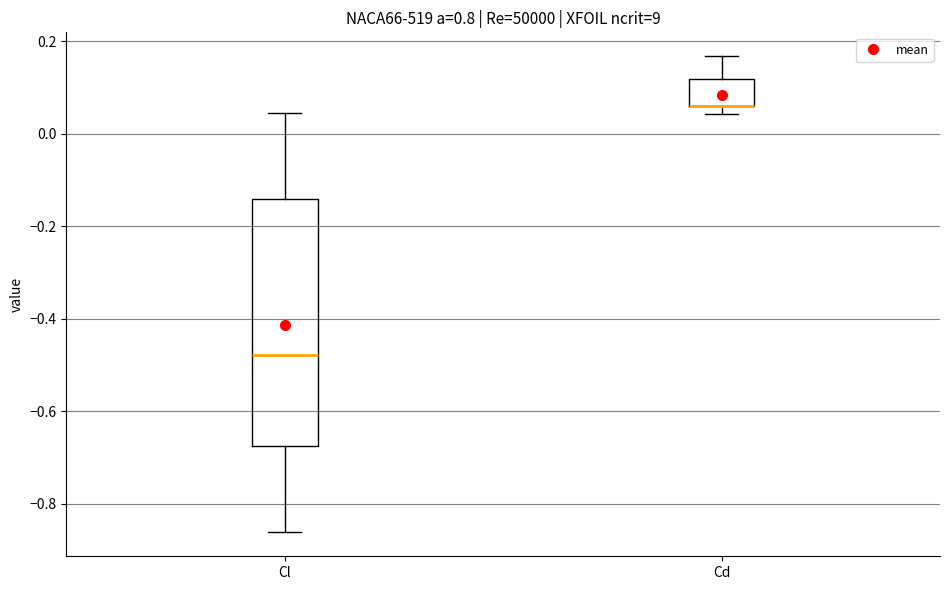

Reading left to right, transcribe this box plot: for each box, give where its median line is, the range the box spans, and where its two whiskers end, as read against the y-axis. The values are not printed on the chart, so give them approximately, as read against the axis.

Cl: median -0.48, box -0.68 to -0.14, whiskers -0.86 to 0.04
Cd: median 0.06 (drawn on the box's lower edge), box 0.06 to 0.12, whiskers 0.04 to 0.16